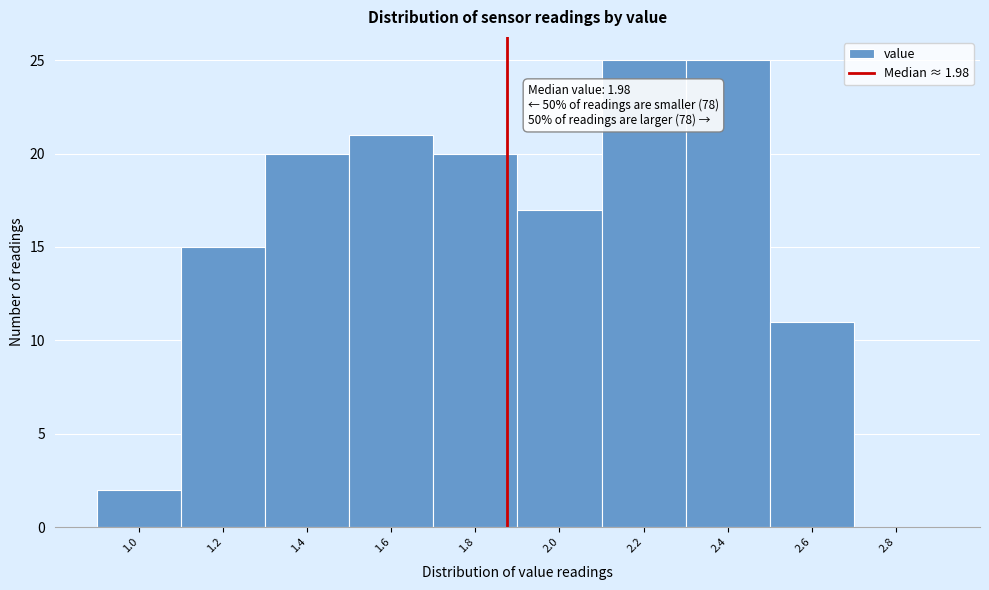

Reading left to right, extract all data points from this chart.

1.0=2	1.2=15	1.4=20	1.6=21	1.8=20	2.0=17	2.2=25	2.4=25	2.6=11	2.8=0